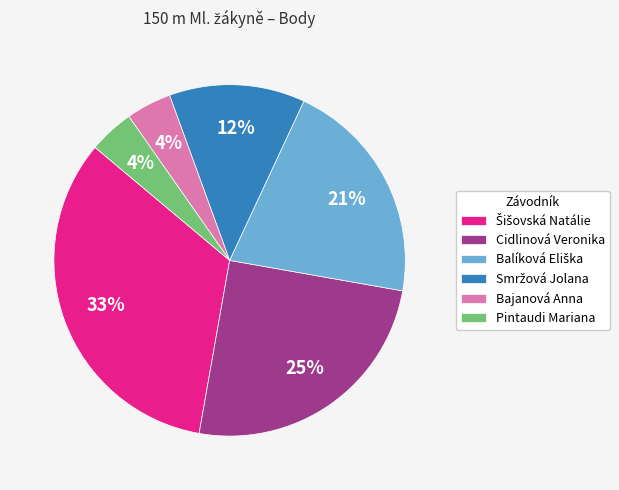

To the nearest percent, what percentage of the pie is Bajanová Anna?

4%